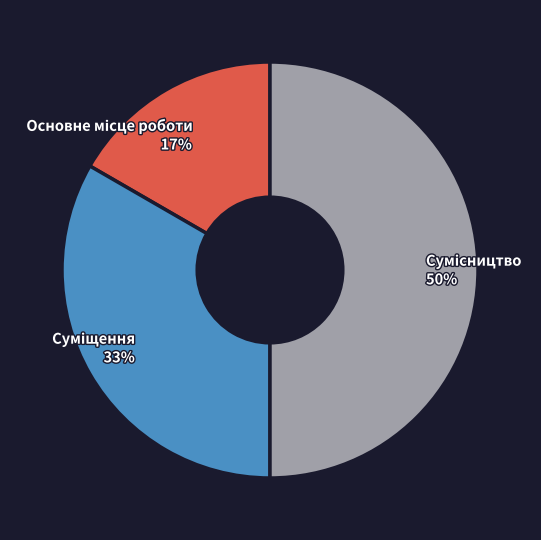

To the nearest percent, what is the average slice percentage?

33%